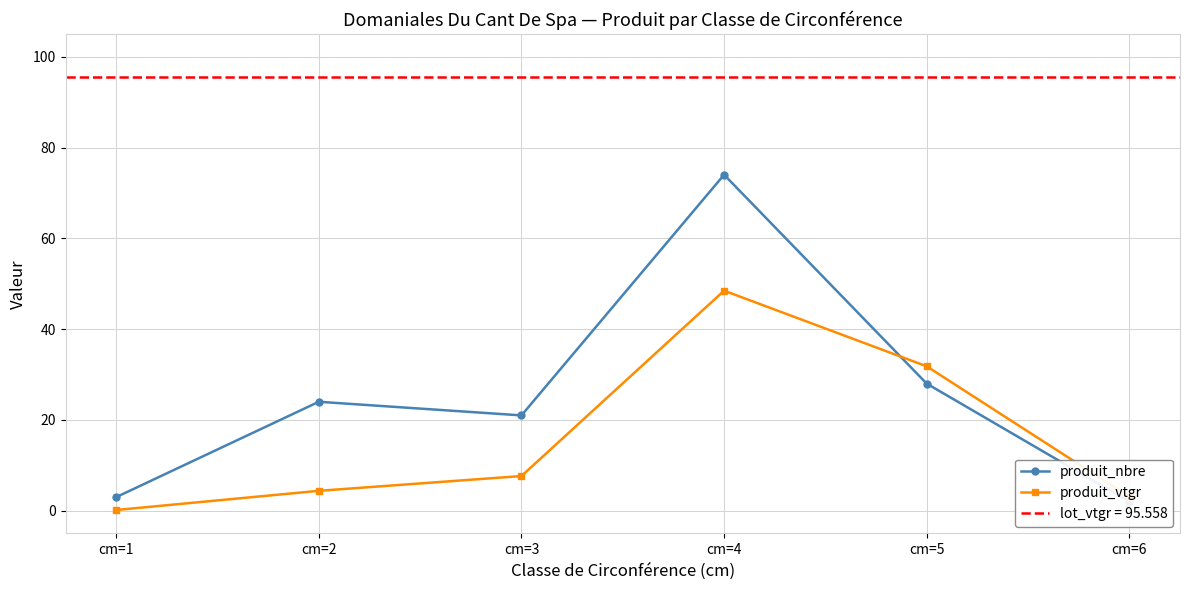

Is it true that produit_nbre equals 2.0 at cm=6?

True